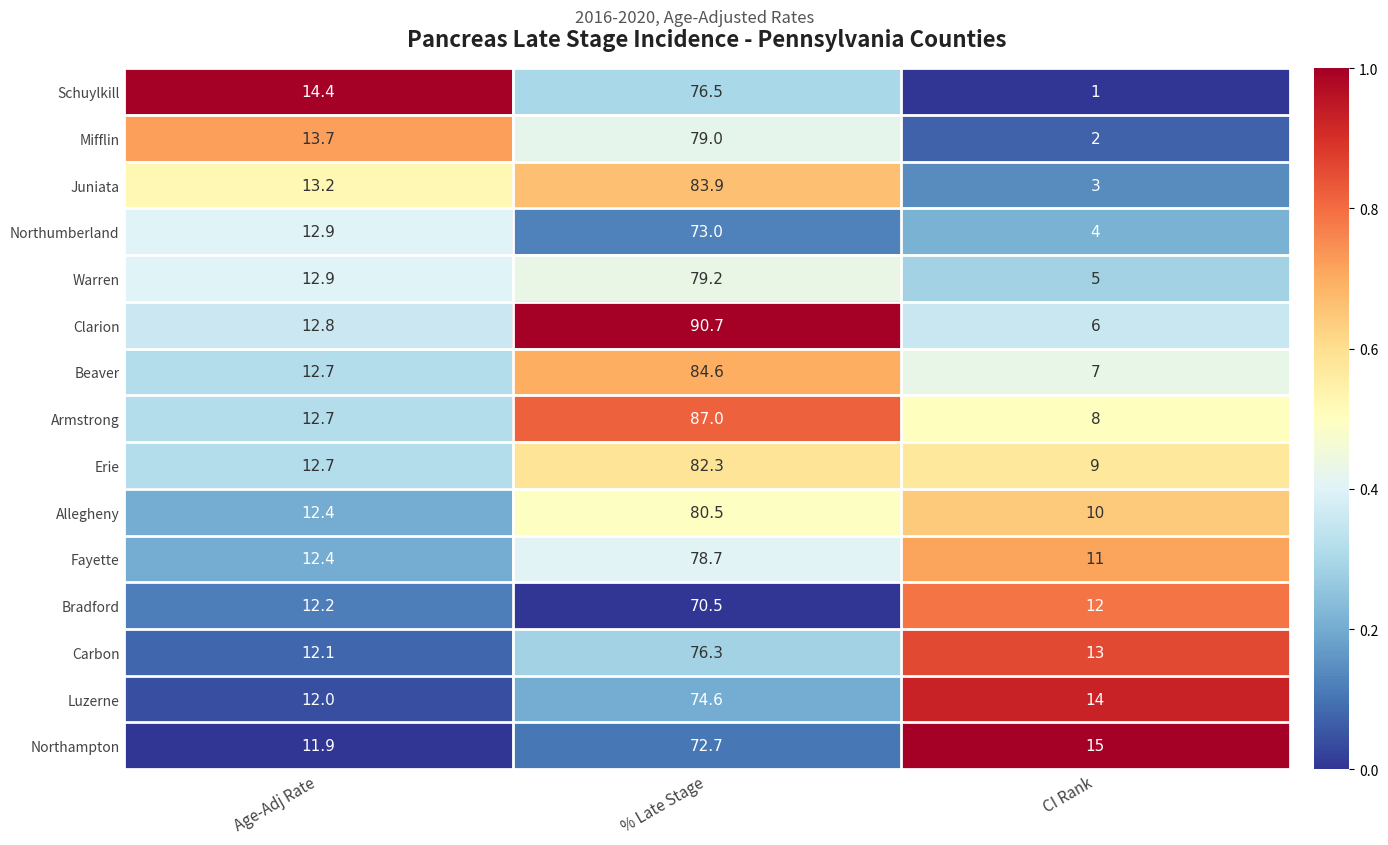

List the series in order of their peak value, lowest first.

Bradford, Northampton, Northumberland, Luzerne, Carbon, Schuylkill, Fayette, Mifflin, Warren, Allegheny, Erie, Juniata, Beaver, Armstrong, Clarion